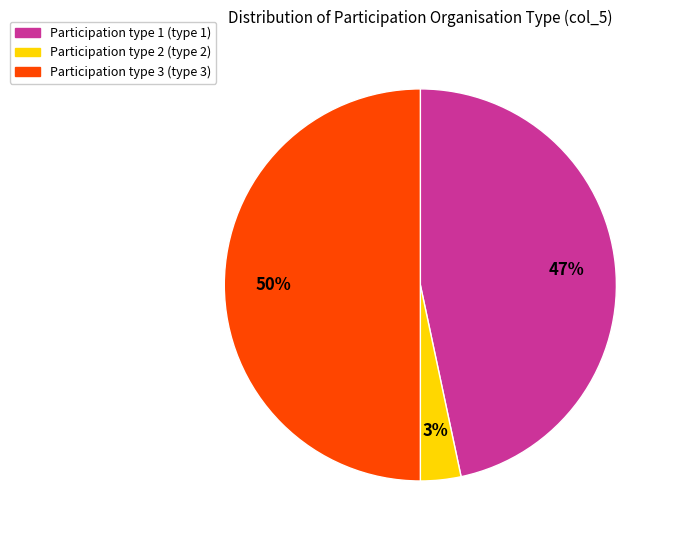

To the nearest percent, what is the average slice percentage?

33%